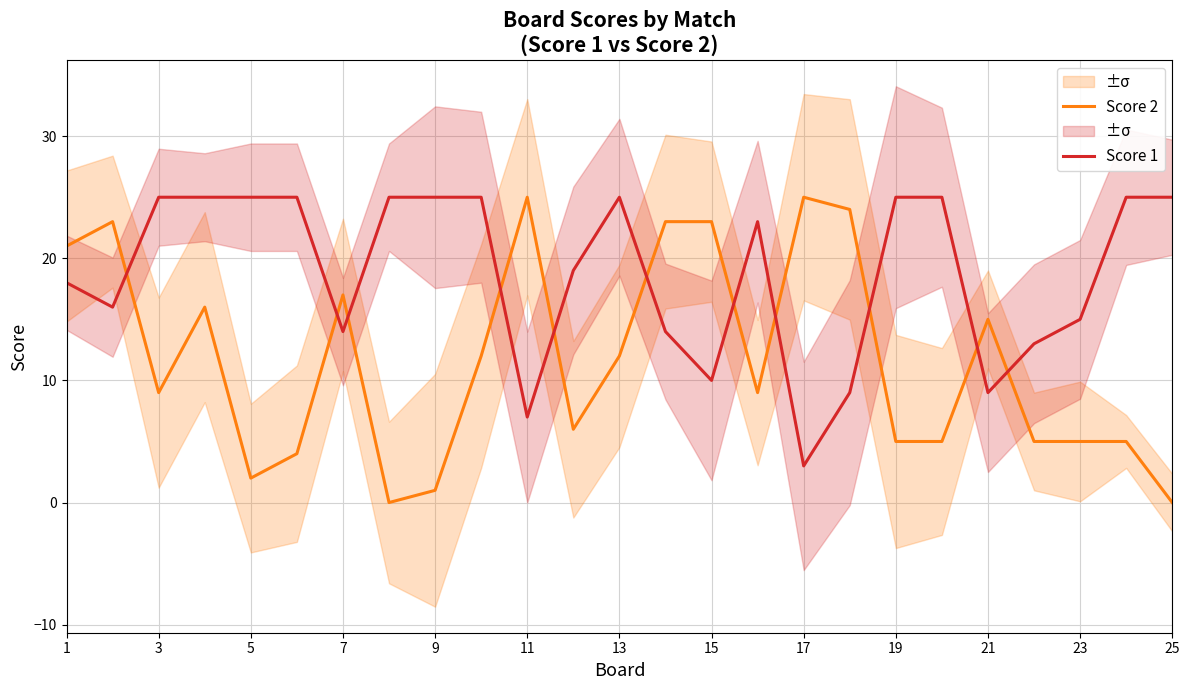

At which label does Score 1 first exceed 23?

3